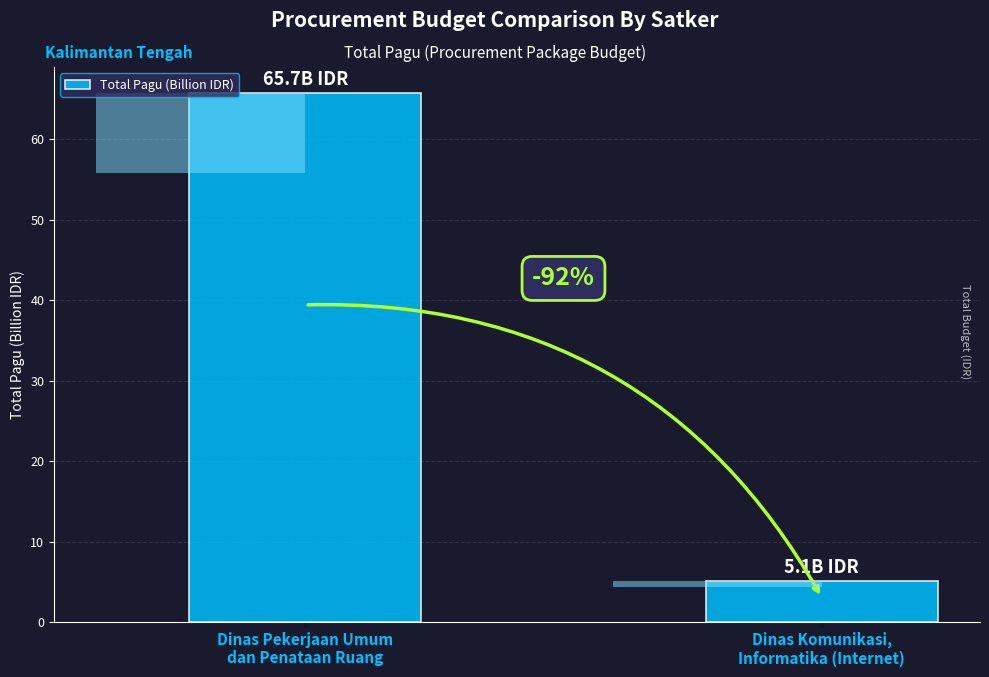

Where is the data nearest to the value 35?

Dinas Komunikasi,
Informatika (Internet)